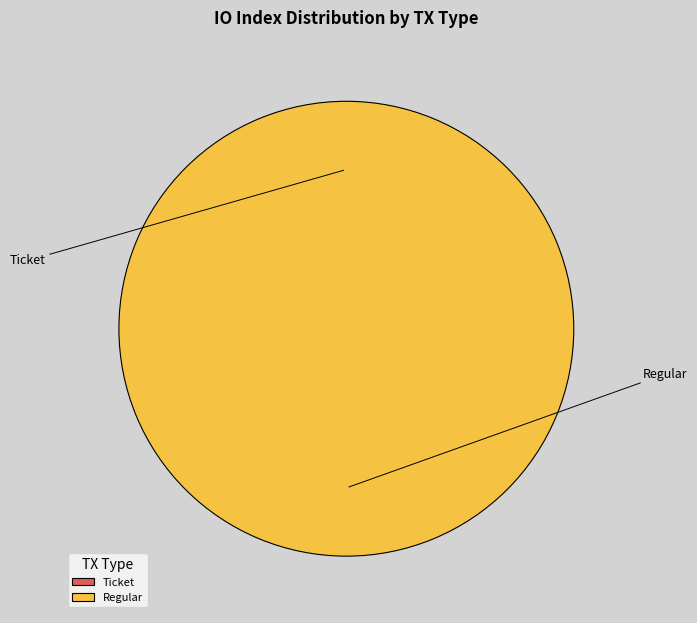

True or false: Ticket (io_index=0) accounts for 11% of the total.

False